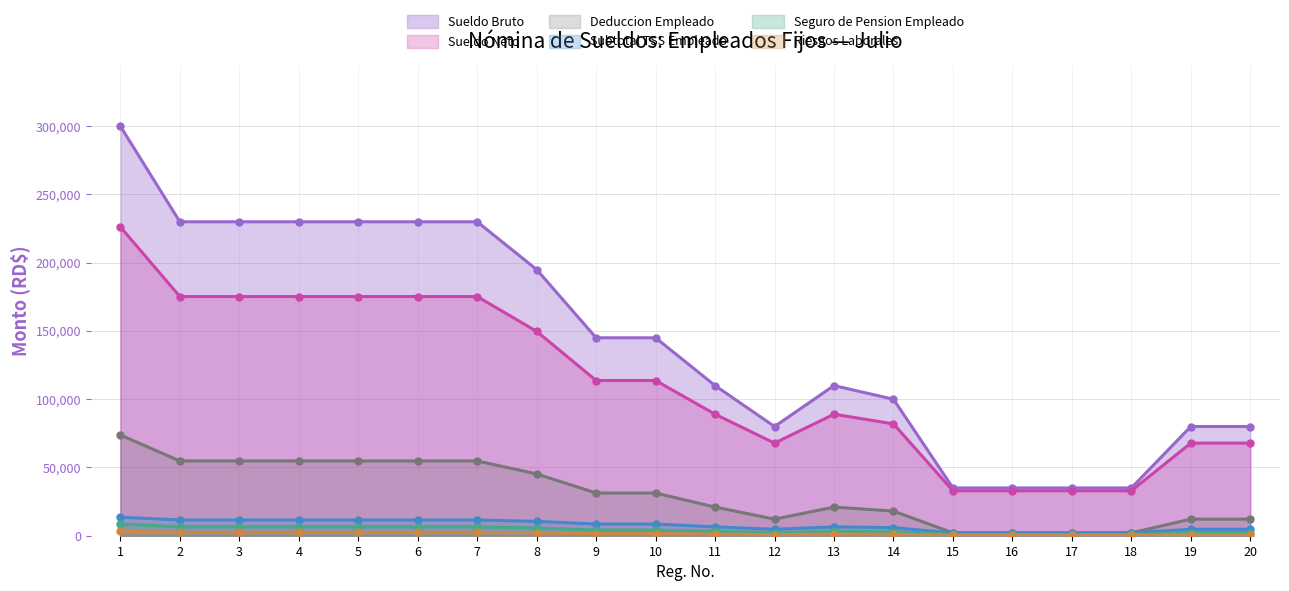

Reading right to left, what are all the values shown in this chart?

Sueldo Bruto: 80000.0	80000.0	35000.0	35000.0	35000.0	35000.0	100000.0	110000.0	80000.0	110000.0	145000.0	145000.0	195000.0	230000.0	230000.0	230000.0	230000.0	230000.0	230000.0	300000.0
Deduccion Empleado: 12153.9	12153.9	2093.5	2093.5	2093.5	2093.5	18040.4	20983.6	12153.9	20983.6	31285.0	31285.0	45263.1	54766.5	54766.5	54766.5	54766.5	54766.5	54766.5	73773.2
Sueldo Neto: 67846.1	67846.1	32906.5	32906.5	32906.5	32906.5	81959.6	89016.4	67846.1	89016.4	113715.0	113715.0	149736.9	175233.5	175233.5	175233.5	175233.5	175233.5	175233.5	226226.8
Subtotal TSS Empleado: 4728.0	4728.0	2068.5	2068.5	2068.5	2068.5	5910.0	6501.0	4728.0	6501.0	8569.5	8569.5	10540.3	11544.8	11544.8	11544.8	11544.8	11544.8	11544.8	13553.8
Seguro de Pension Empleado: 2296.0	2296.0	1004.5	1004.5	1004.5	1004.5	2870.0	3157.0	2296.0	3157.0	4161.5	4161.5	5596.5	6601.0	6601.0	6601.0	6601.0	6601.0	6601.0	8610.0
Riesgos Laborales: 880.0	880.0	385.0	385.0	385.0	385.0	1100.0	1210.0	880.0	1210.0	1595.0	1595.0	2145.0	2530.0	2530.0	2530.0	2530.0	2530.0	2530.0	3300.0